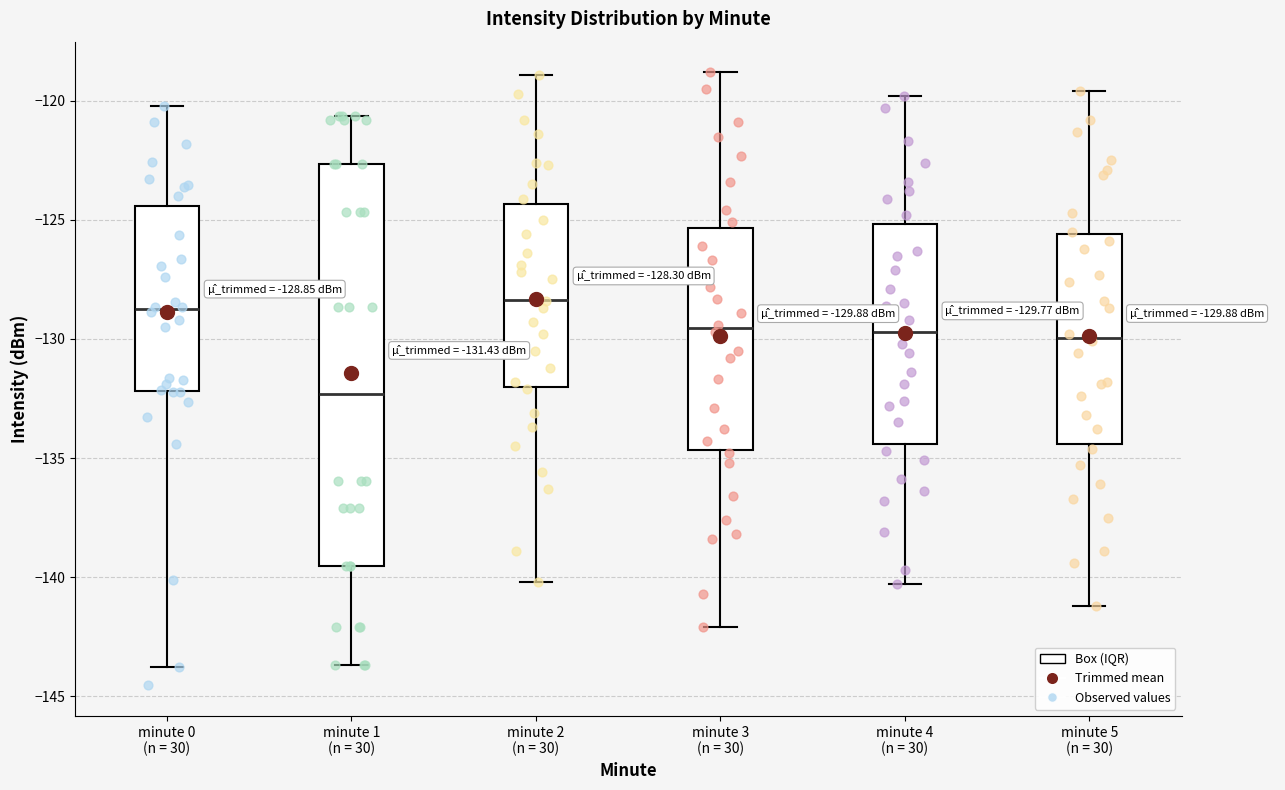

Which box is the tallest, from its lower edge to its upper edge?

minute 1 (n = 30)